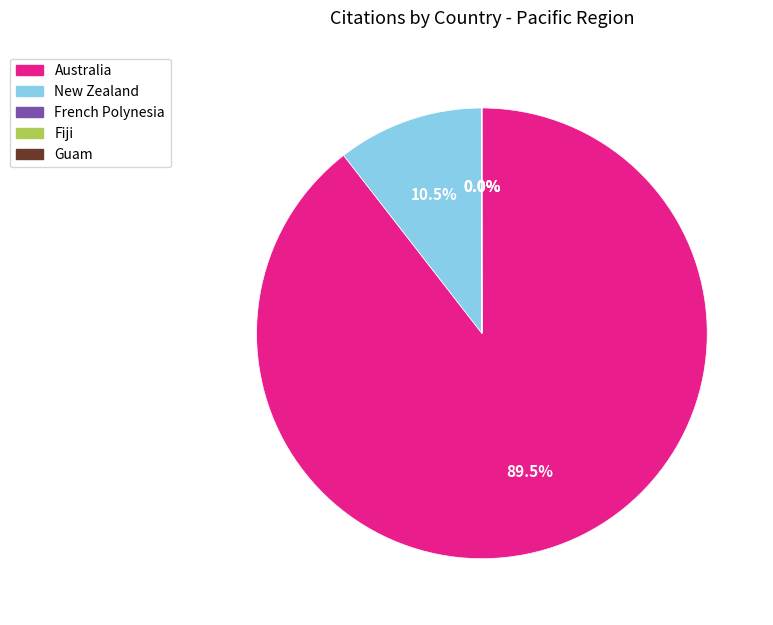

How much of the chart is everything except Australia?

10.5%